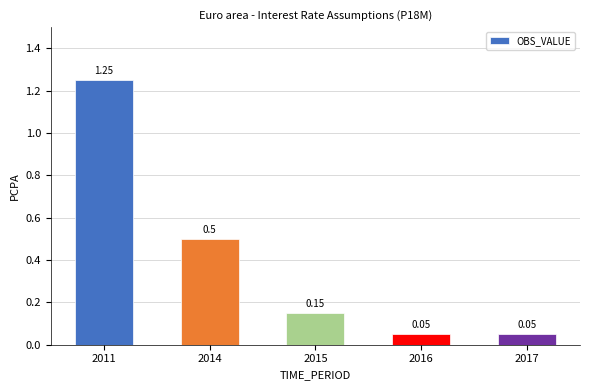

What is the sum of the values at 2015 and 2017?

0.2